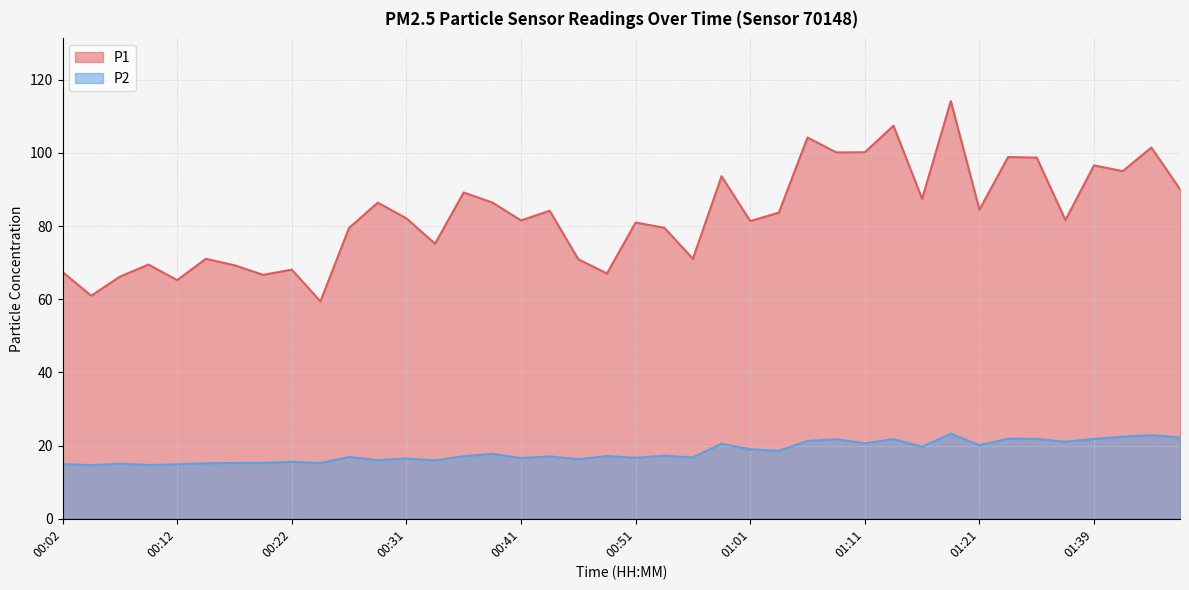

What is the total value across all series at 00:14?

86.2